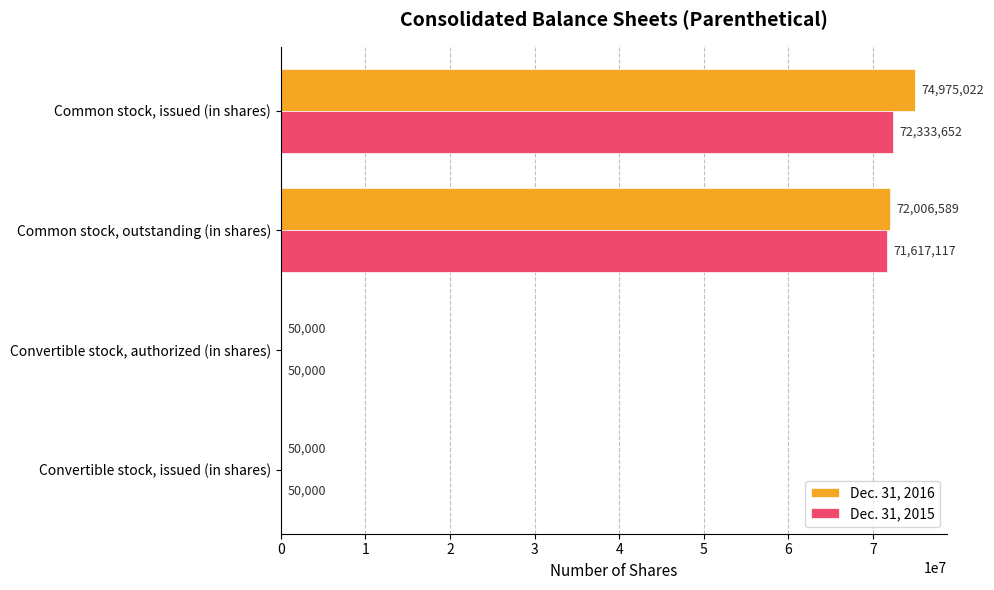

What is the sum of the Dec. 31, 2016 values at Convertible stock, issued (in shares) and Convertible stock, authorized (in shares)?

100000